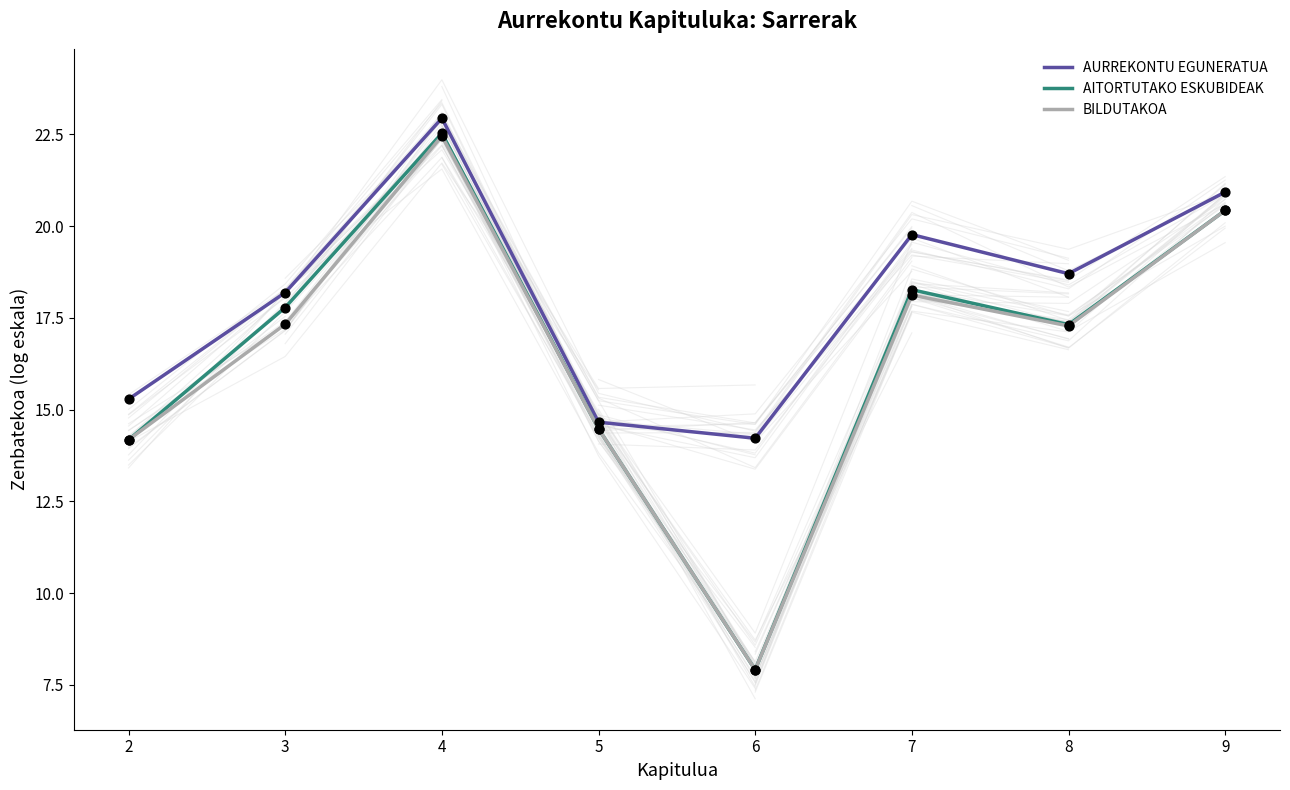

Which series has the largest total across all categories?

AURREKONTU EGUNERATUA